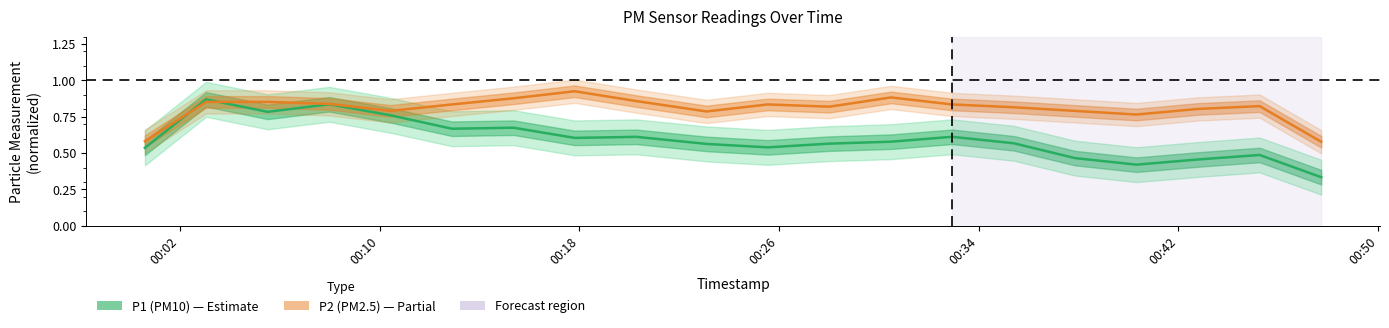

What are all the series names shown in the legend?

P1 (PM10), P2 (PM2.5)